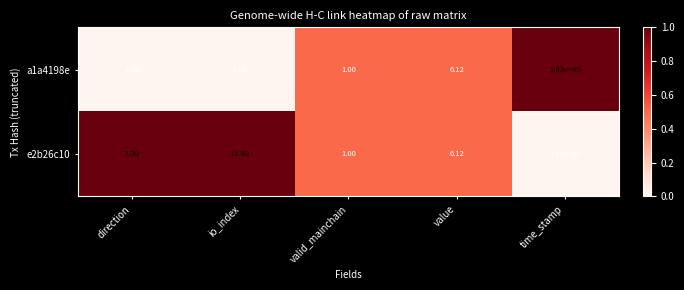

Where is e2b26c10 nearest to the value 810000000?

io_index